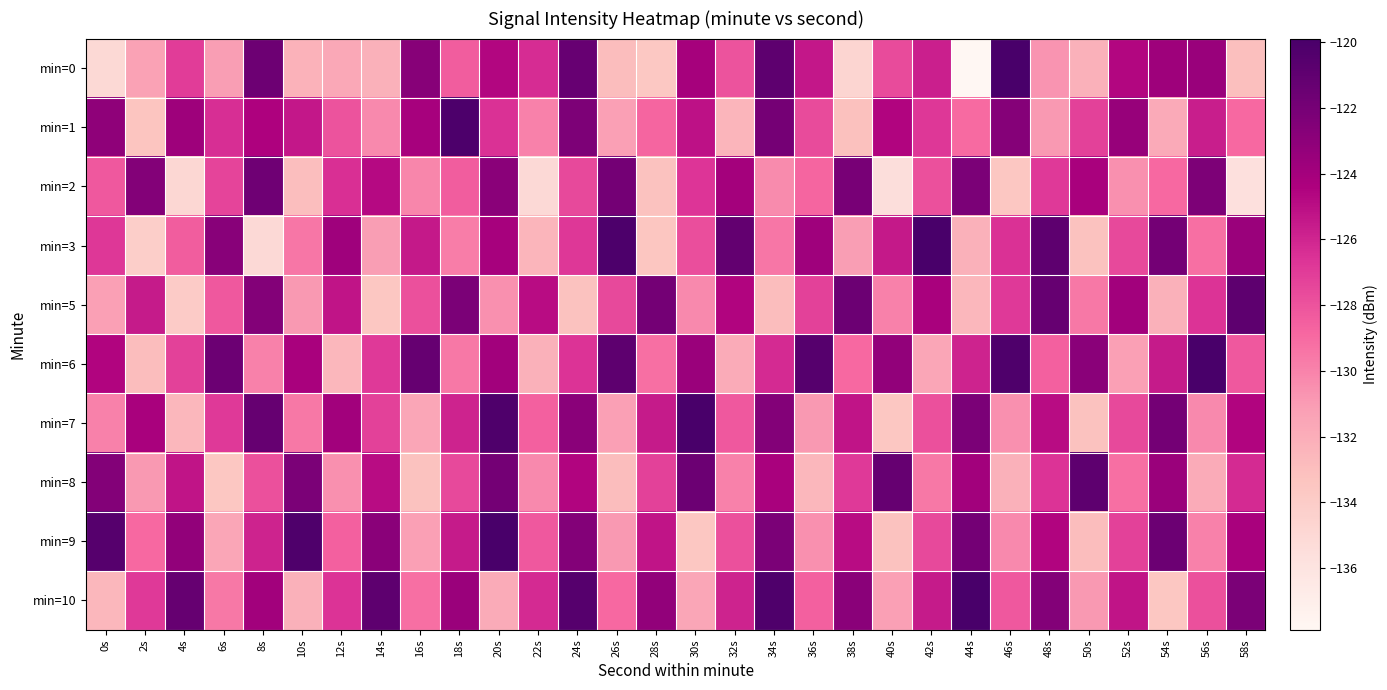

Count the number of data series in this chart.

10